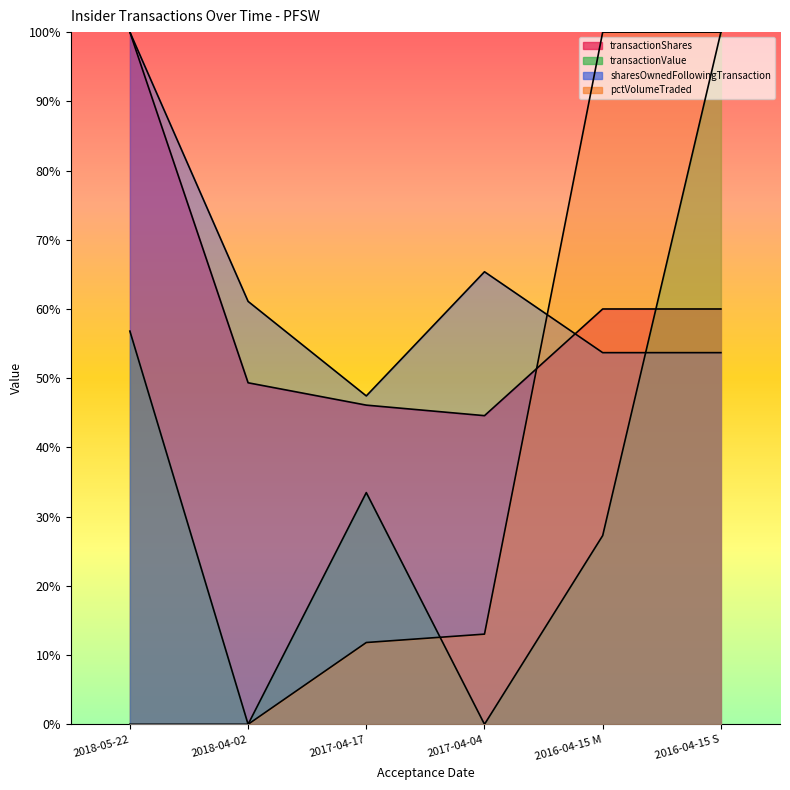

Reading right to left, extract all data points from this chart.

transactionShares: 2016-04-15 S=0.6	2016-04-15 M=0.6	2017-04-04=0.4	2017-04-17=0.5	2018-04-02=0.5	2018-05-22=1.0
transactionValue: 2016-04-15 S=1.0	2016-04-15 M=0.3	2017-04-04=0.0	2017-04-17=0.3	2018-04-02=0.0	2018-05-22=0.6
sharesOwnedFollowingTransaction: 2016-04-15 S=0.5	2016-04-15 M=0.5	2017-04-04=0.7	2017-04-17=0.5	2018-04-02=0.6	2018-05-22=1.0
pctVolumeTraded: 2016-04-15 S=1.0	2016-04-15 M=1.0	2017-04-04=0.1	2017-04-17=0.1	2018-04-02=0.0	2018-05-22=0.0